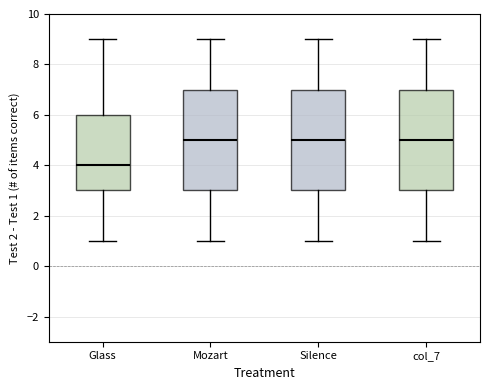

Reading left to right, transcribe this box plot: for each box, give where its median line is, the range the box spans, and where its two whiskers end, as read against the y-axis. The values are not printed on the chart, so give them approximately, as read against the axis.

Glass: median 4, box 3 to 6, whiskers 1 to 9
Mozart: median 5, box 3 to 7, whiskers 1 to 9
Silence: median 5, box 3 to 7, whiskers 1 to 9
col_7: median 5, box 3 to 7, whiskers 1 to 9